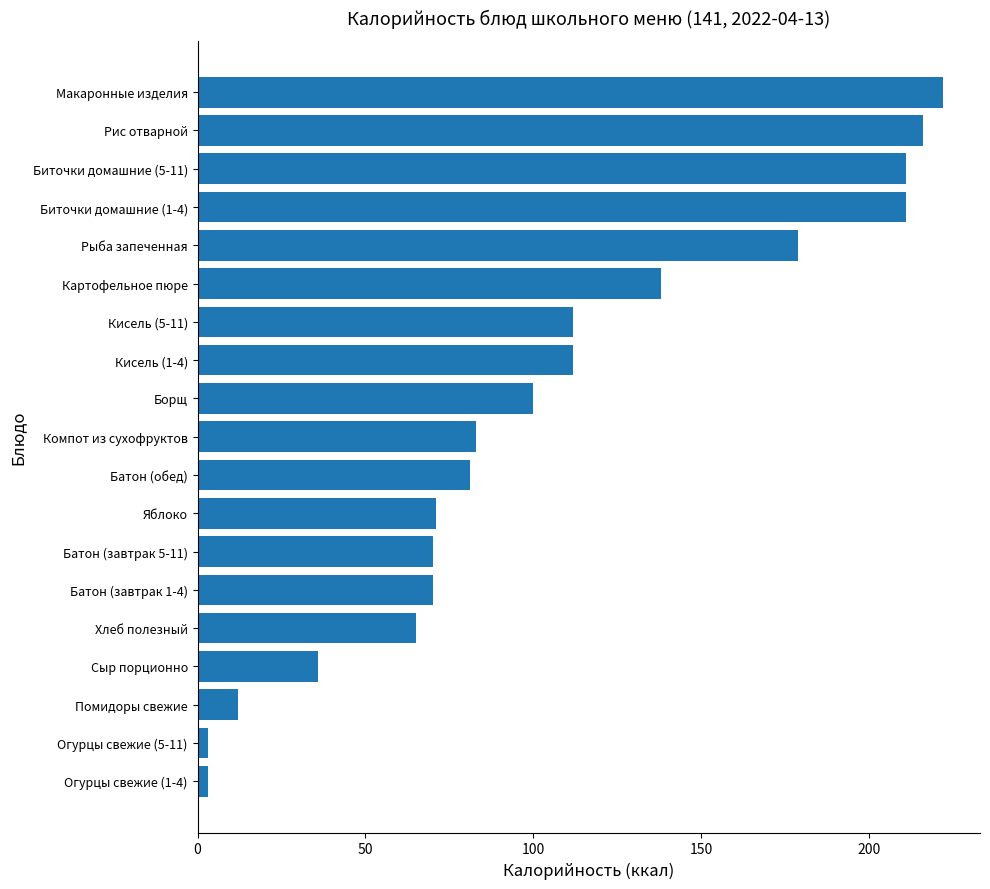

What is the change in value from Хлеб полезный to Борщ?

+34.9